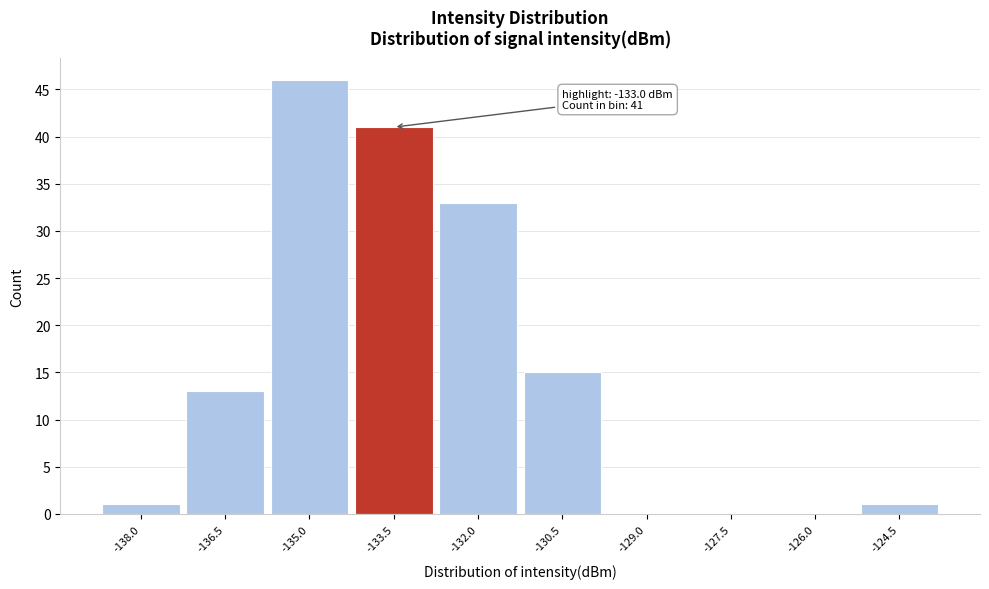

Reading left to right, extract all data points from this chart.

-138.0=1	-136.5=13	-135.0=46	-133.5=41	-132.0=33	-130.5=15	-129.0=0	-127.5=0	-126.0=0	-124.5=1